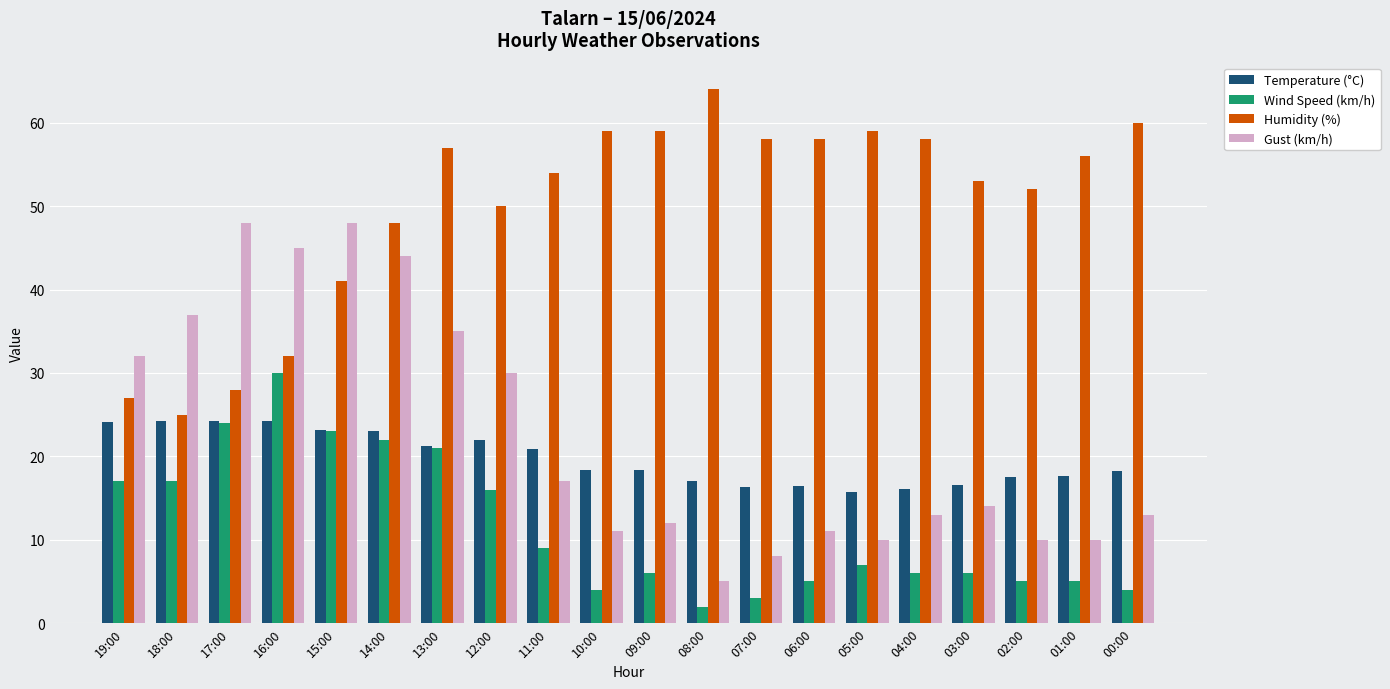

The Humidity (%) series shows 36.6 at 10:00. True or false?

False